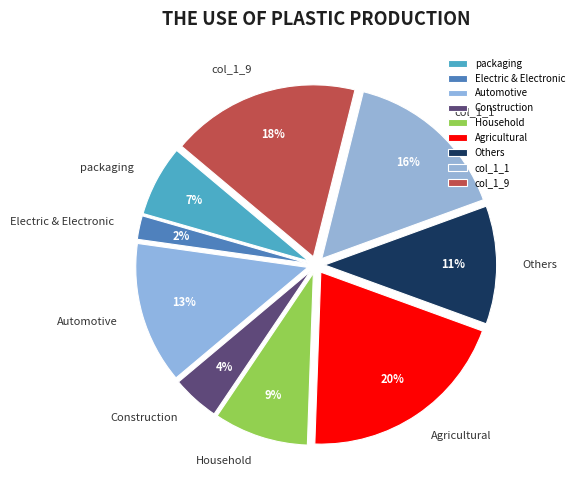

To the nearest percent, what is the combined percentage of Automotive and Others?

24%